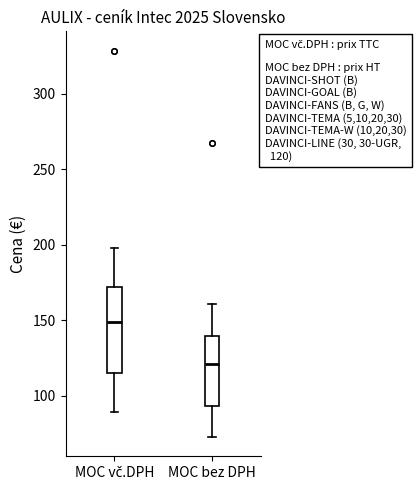

Which box's median line is the highest?

MOC vč.DPH